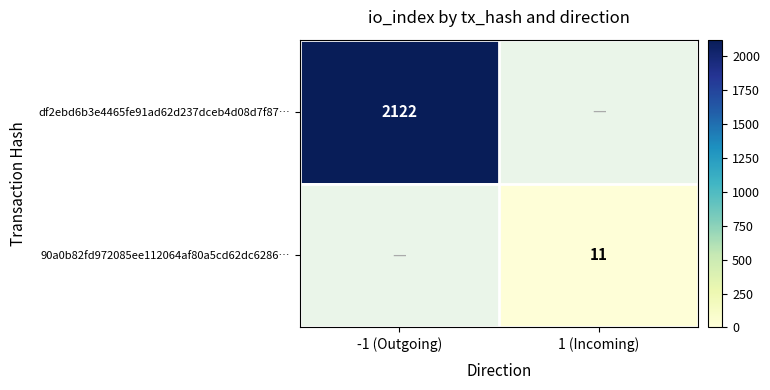

How many series are shown in this chart?

2